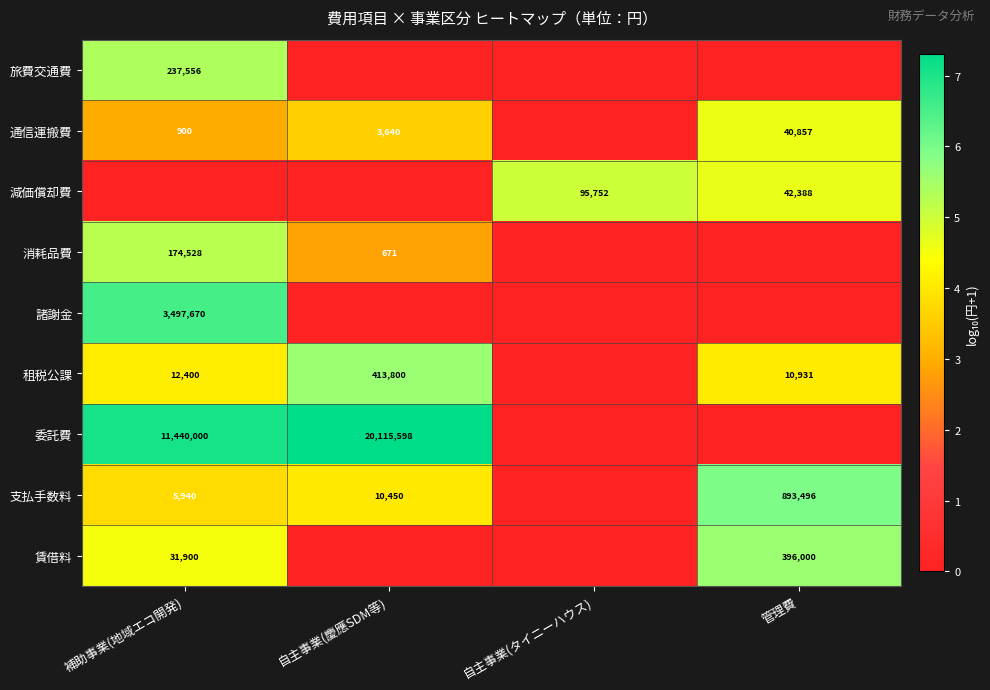

How many series are shown in this chart?

9